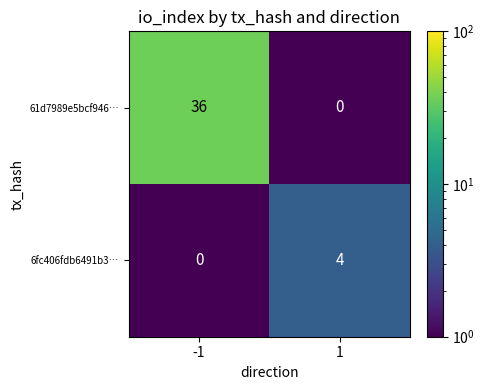

Which series has the largest total across all categories?

61d7989e5bcf946…